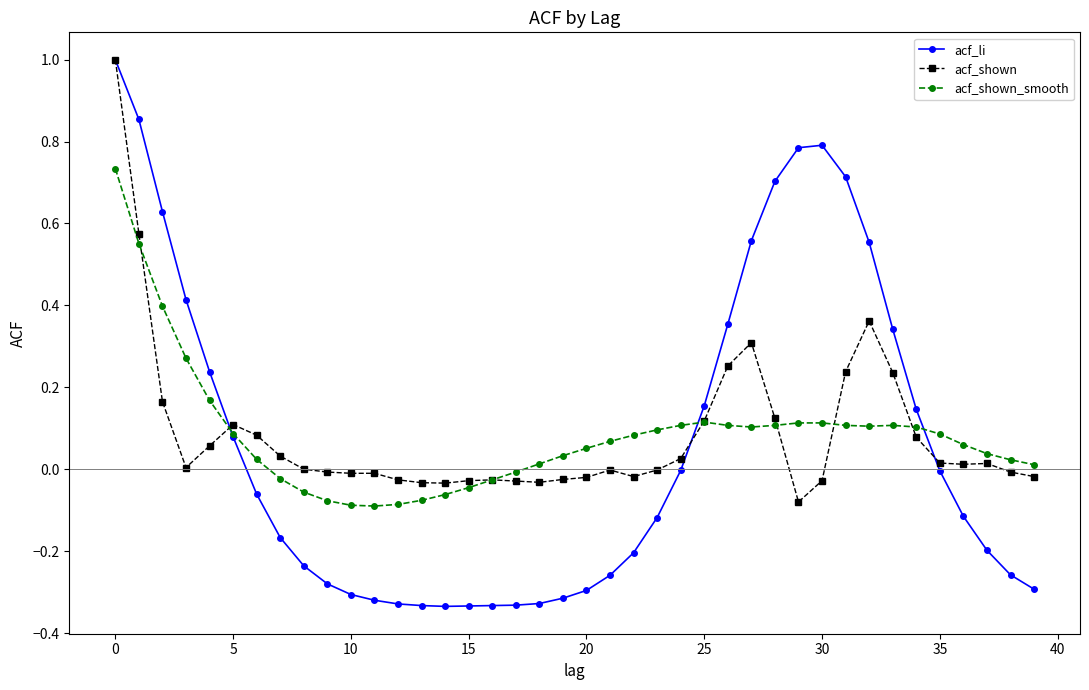

Which series has the widest spread of values?

acf_li